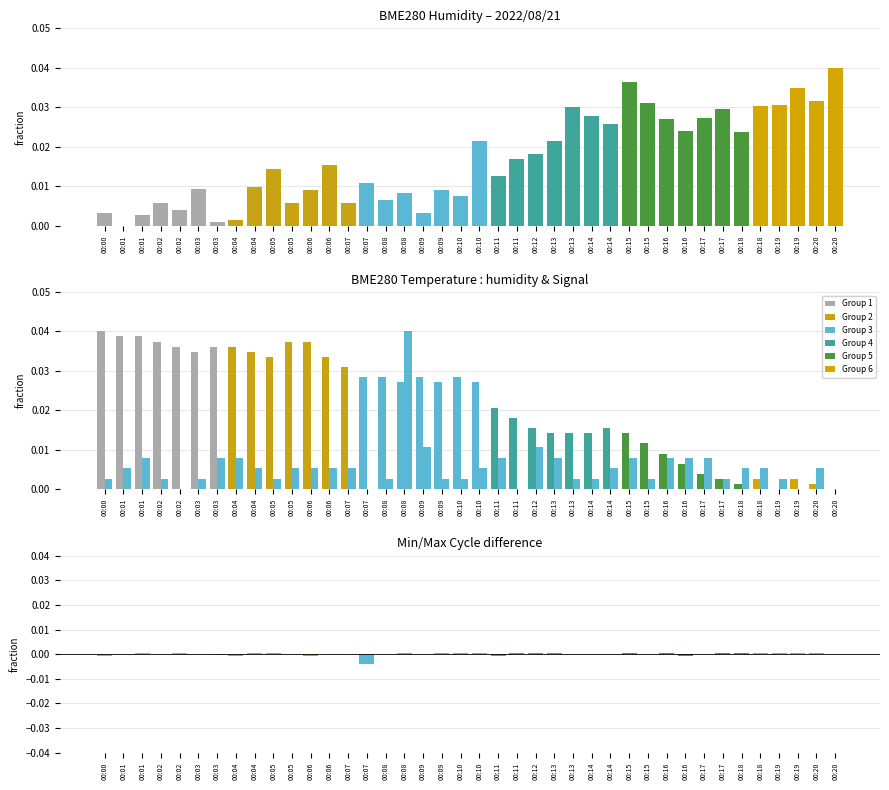

Reading right to left, transcribe all the data shown in this chart.

BME280_humidity: 0.0	0.0	0.0	0.0	0.0	0.0	0.0	0.0	0.0	0.0	0.0	0.0	0.0	0.0	0.0	0.0	0.0	0.0	0.0	0.0	0.0	0.0	0.0	0.0	0.0	0.0	0.0	0.0	0.0	0.0	0.0	0.0	0.0	0.0	0.0	0.0	0.0	0.0	0.0	0.0
BME280_temperature: 0.0	0.0	0.0	0.0	0.0	0.0	0.0	0.0	0.0	0.0	0.0	0.0	0.0	0.0	0.0	0.0	0.0	0.0	0.0	0.0	0.0	0.0	0.0	0.0	0.0	0.0	0.0	0.0	0.0	0.0	0.0	0.0	0.0	0.0	0.0	0.0	0.0	0.0	0.0	0.0
Signal: 0.0	0.0	0.0	0.0	0.0	0.0	0.0	0.0	0.0	0.0	0.0	0.0	0.0	0.0	0.0	0.0	0.0	0.0	0.0	0.0	0.0	0.0	0.0	0.0	0.0	0.0	0.0	0.0	0.0	0.0	0.0	0.0	0.0	0.0	0.0	0.0	0.0	0.0	0.0	0.0
Max-Min cycle diff: 0.0	0.0	0.0	0.0	0.0	0.0	0.0	0.0	-0.0	0.0	0.0	0.0	0.0	0.0	0.0	0.0	0.0	0.0	-0.0	0.0	0.0	0.0	0.0	0.0	0.0	-0.0	0.0	0.0	-0.0	0.0	0.0	0.0	-0.0	-0.0	0.0	0.0	0.0	0.0	-0.0	-0.0